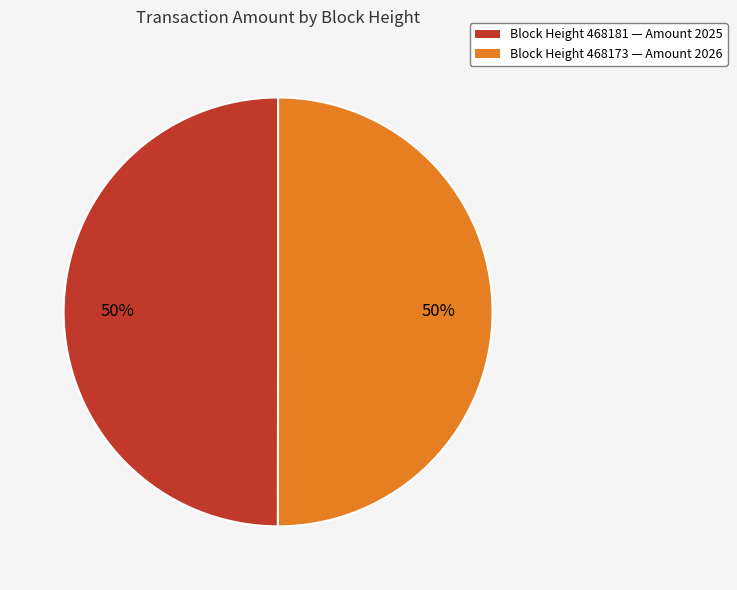

Is the sum of Block Height 468173 — Amount 2026 and Block Height 468181 — Amount 2025 greater than half?

Yes